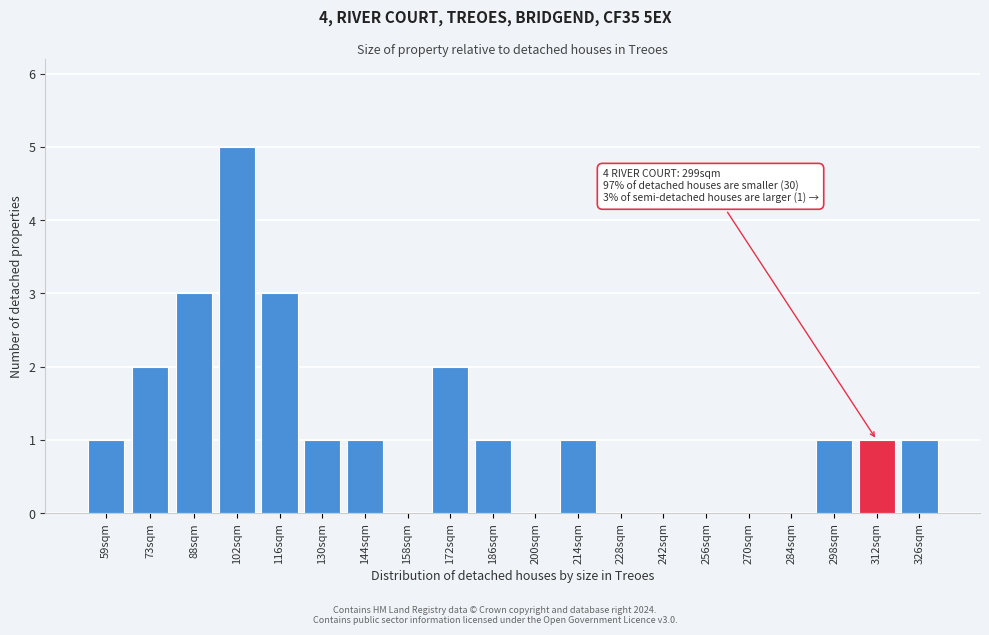

Reading left to right, what are all the values shown in this chart?

59sqm=1	73sqm=2	88sqm=3	102sqm=5	116sqm=3	130sqm=1	144sqm=1	158sqm=0	172sqm=2	186sqm=1	200sqm=0	214sqm=1	228sqm=0	242sqm=0	256sqm=0	270sqm=0	284sqm=0	298sqm=1	312sqm=1	326sqm=1